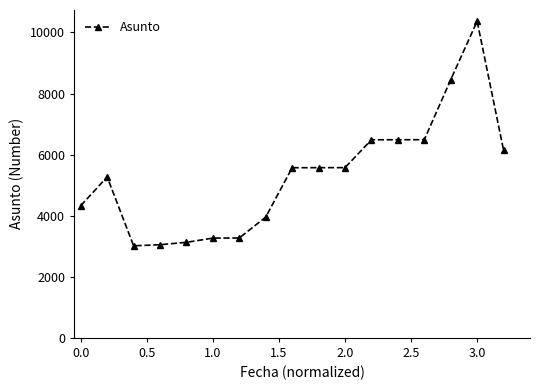

What is the difference between the maximum and minimum values?

7354